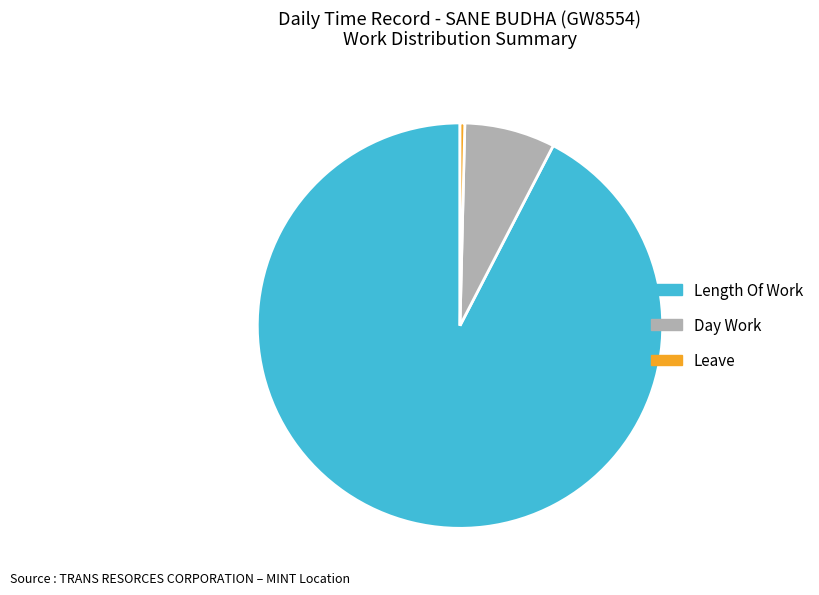

What is the smallest slice in the pie chart?

Leave